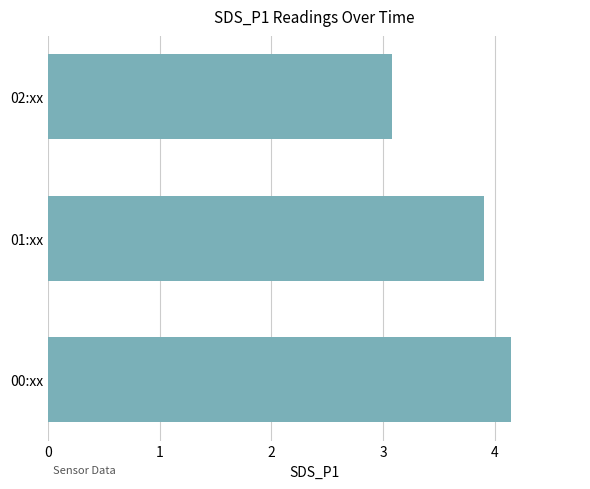

What is the average value?

3.7